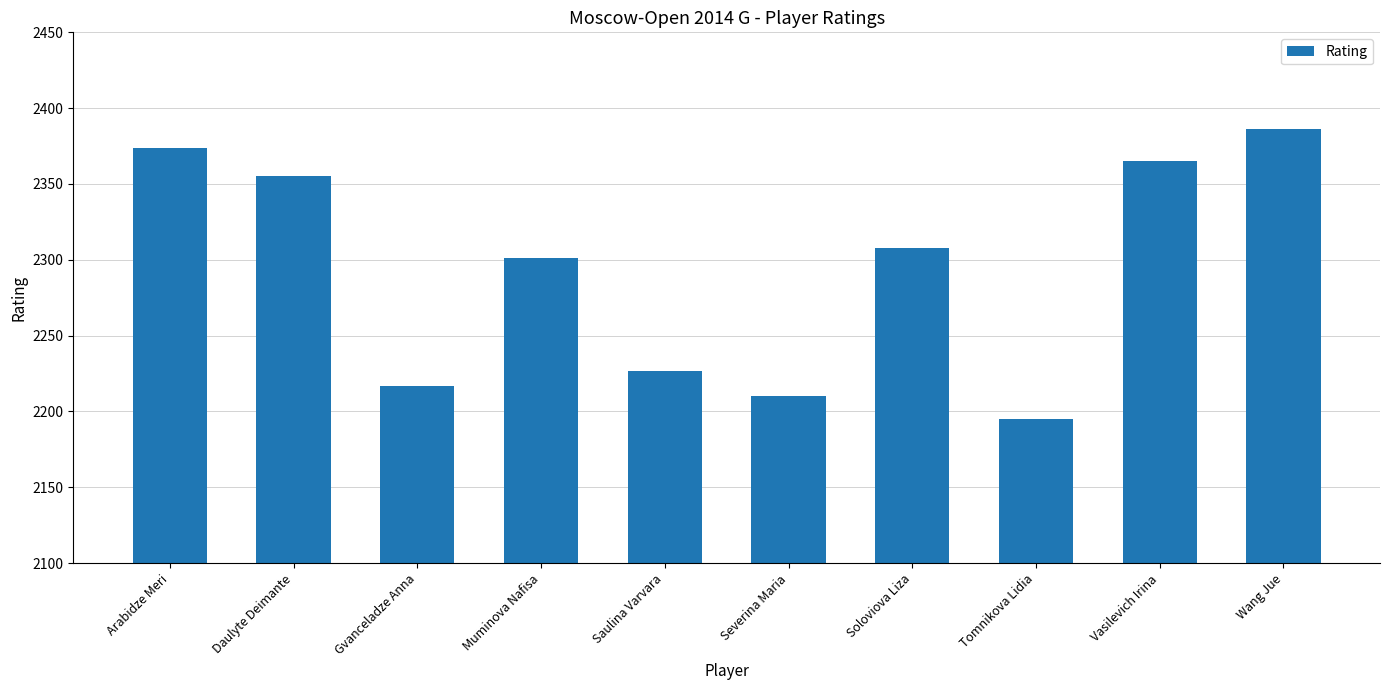

Are the bars horizontal?

No